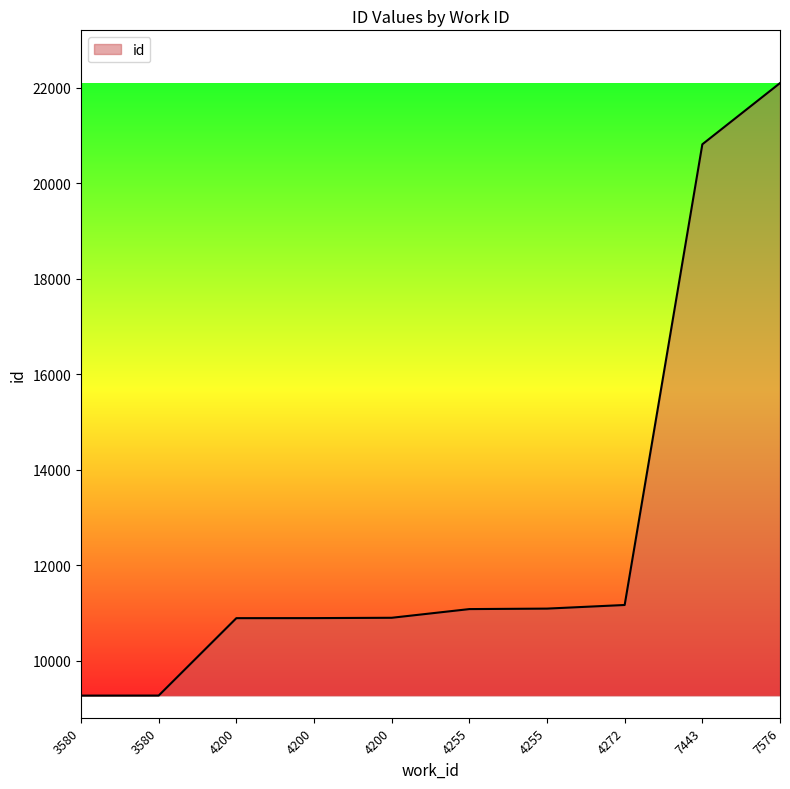

The value at 3580 is 14917. True or false?

False